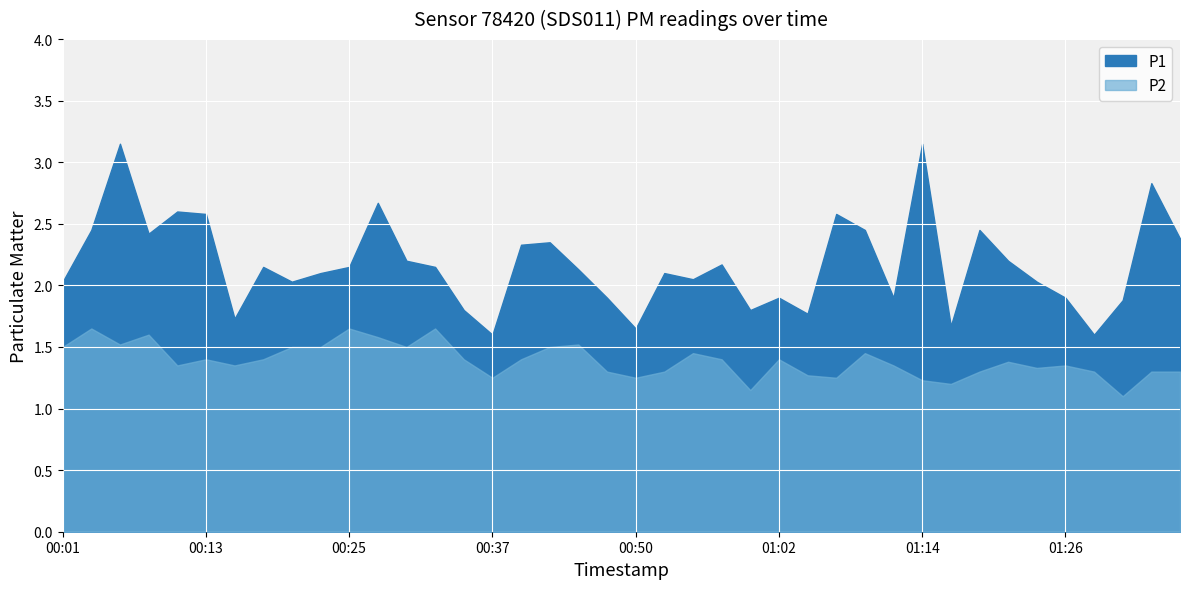

Which series has the largest total across all categories?

P1